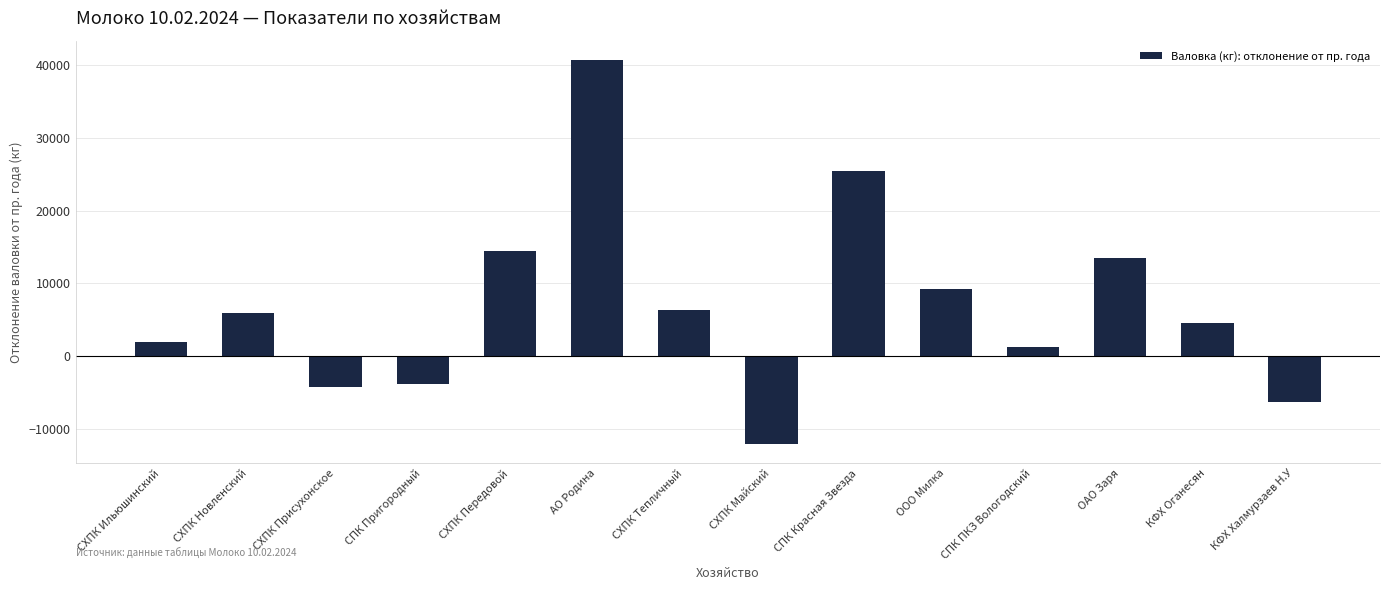

What is the sum of all values?

96672